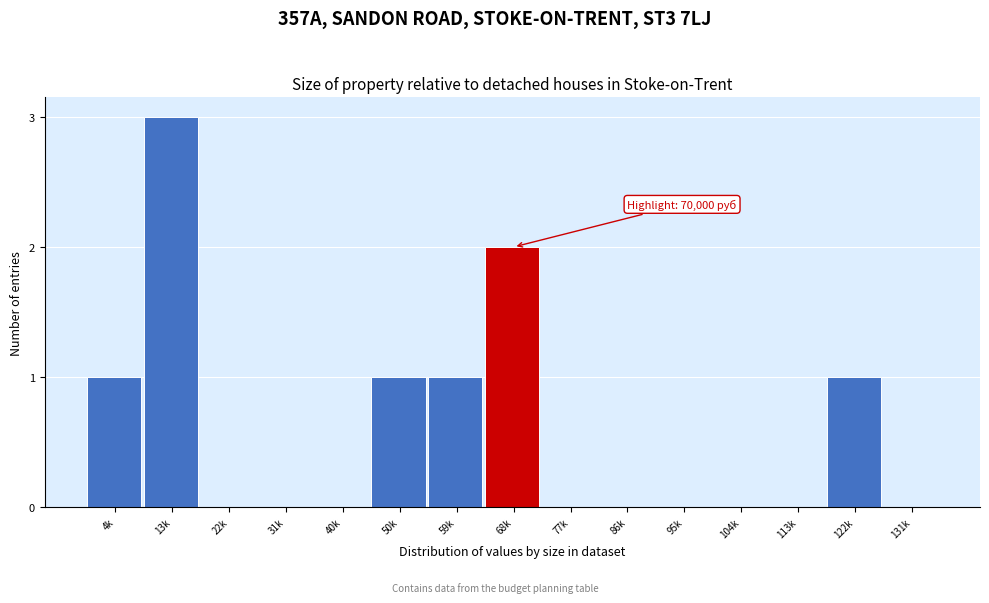

Reading left to right, extract all data points from this chart.

4k=1	13k=3	22k=0	31k=0	40k=0	50k=1	59k=1	68k=2	77k=0	86k=0	95k=0	104k=0	113k=0	122k=1	131k=0